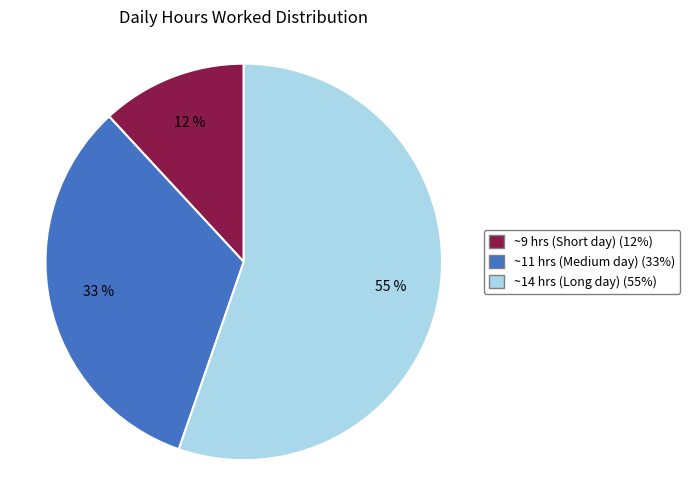

To the nearest percent, what is the difference between the largest and smallest slice percentages?

43%